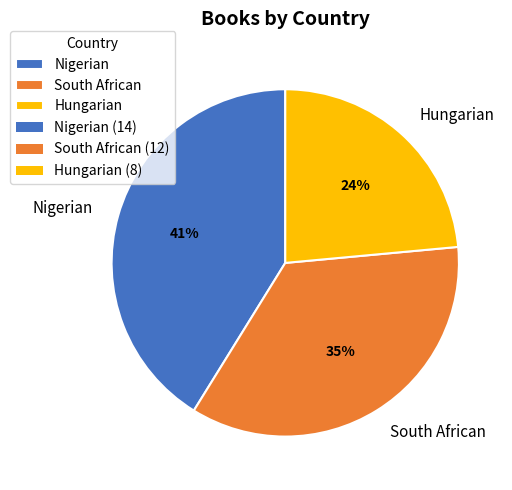

True or false: Hungarian accounts for 24% of the total.

True